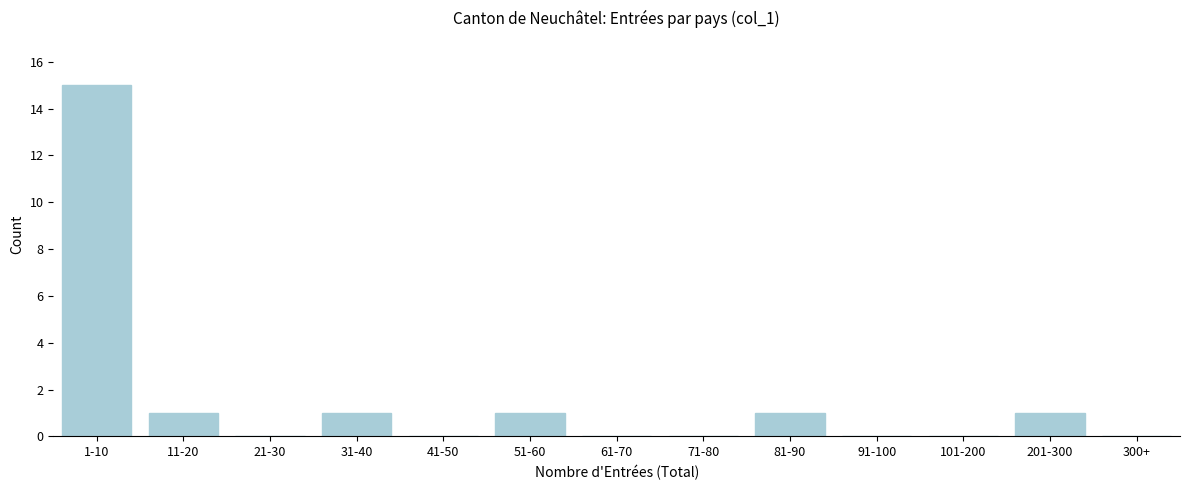

Reading left to right, what are all the values shown in this chart?

1-10=15	11-20=1	21-30=0	31-40=1	41-50=0	51-60=1	61-70=0	71-80=0	81-90=1	91-100=0	101-200=0	201-300=1	300+=0